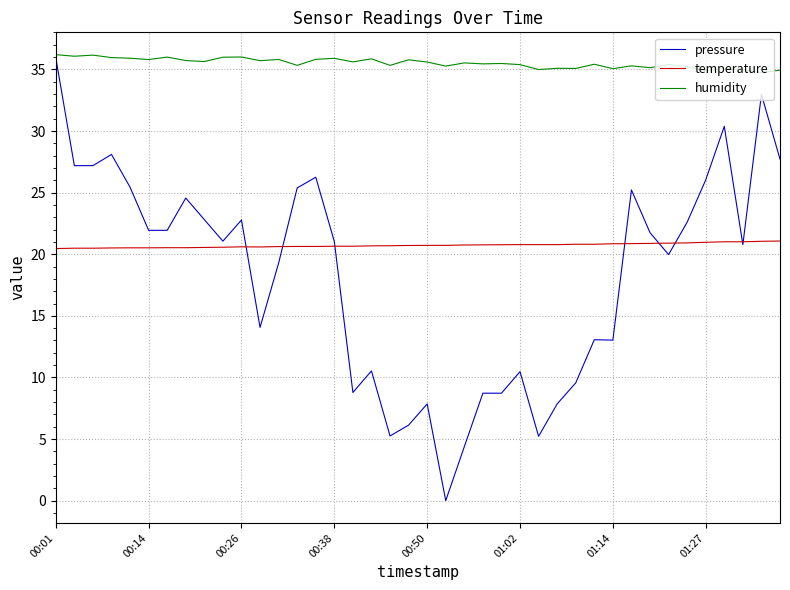

At how many categories does at least one series exceed 19?

40